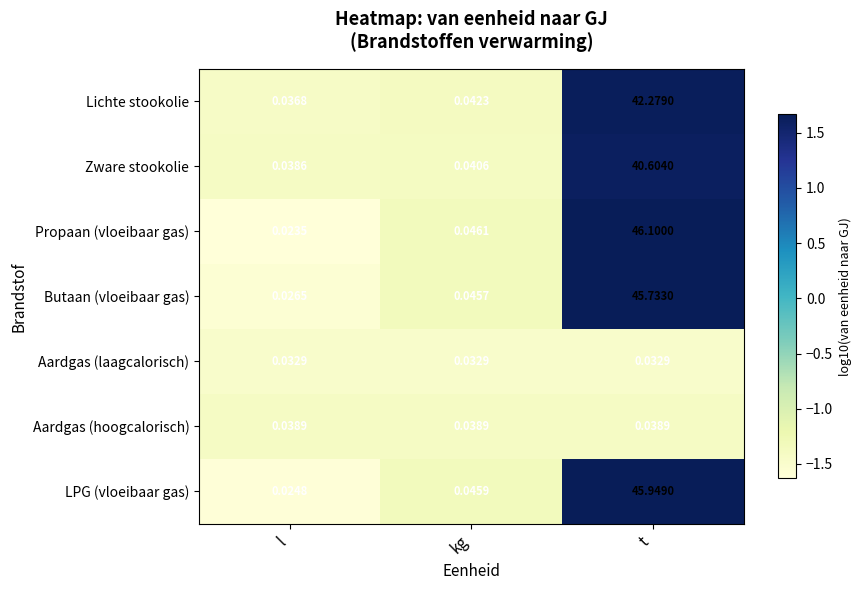

Which series has the largest range (max minus min)?

Propaan (vloeibaar gas)